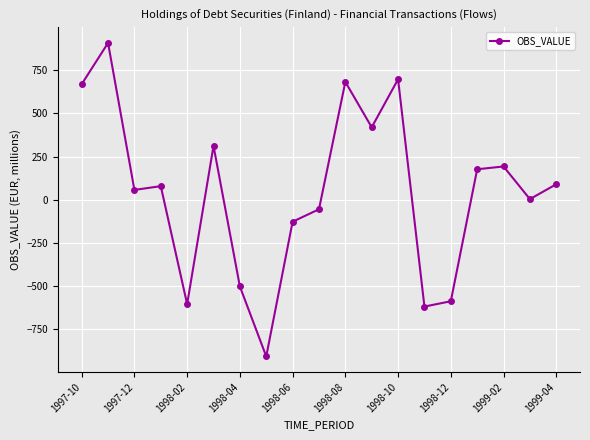

What is the average value?

46.6